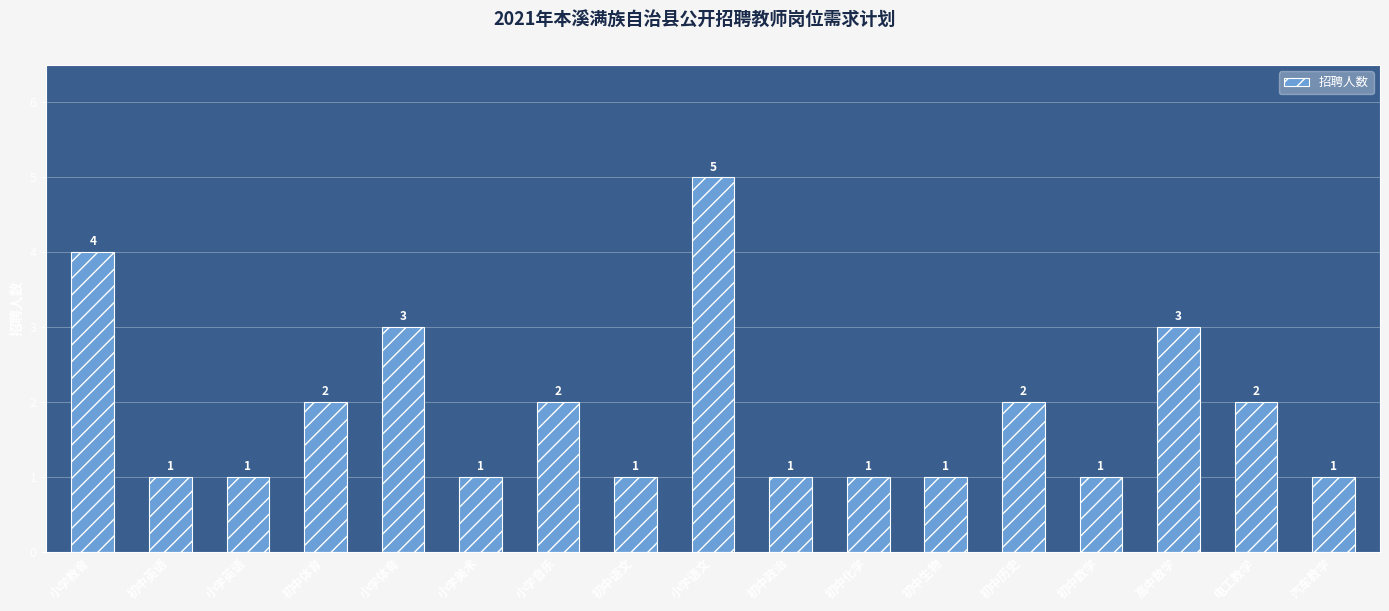

Is it true that the value at 小学美术 is 2?

False